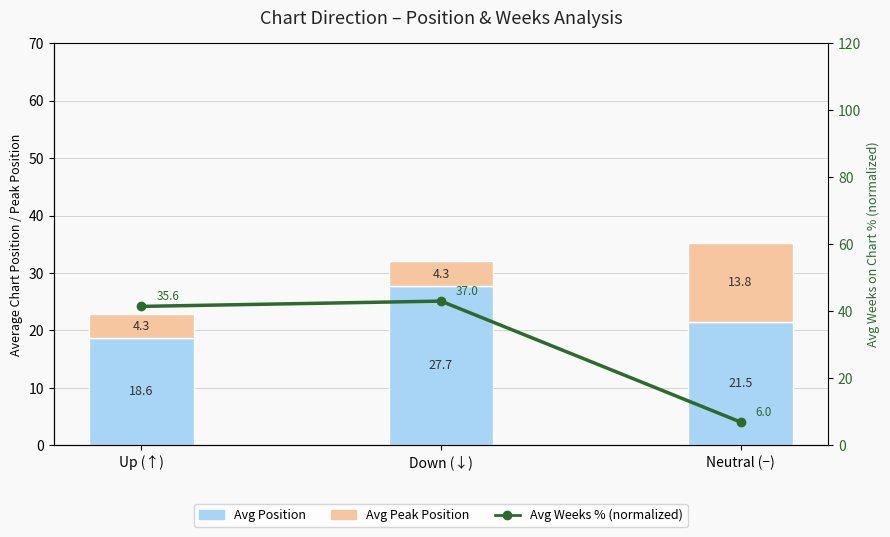

At which category is the sum across all series the highest?

Down (↓)